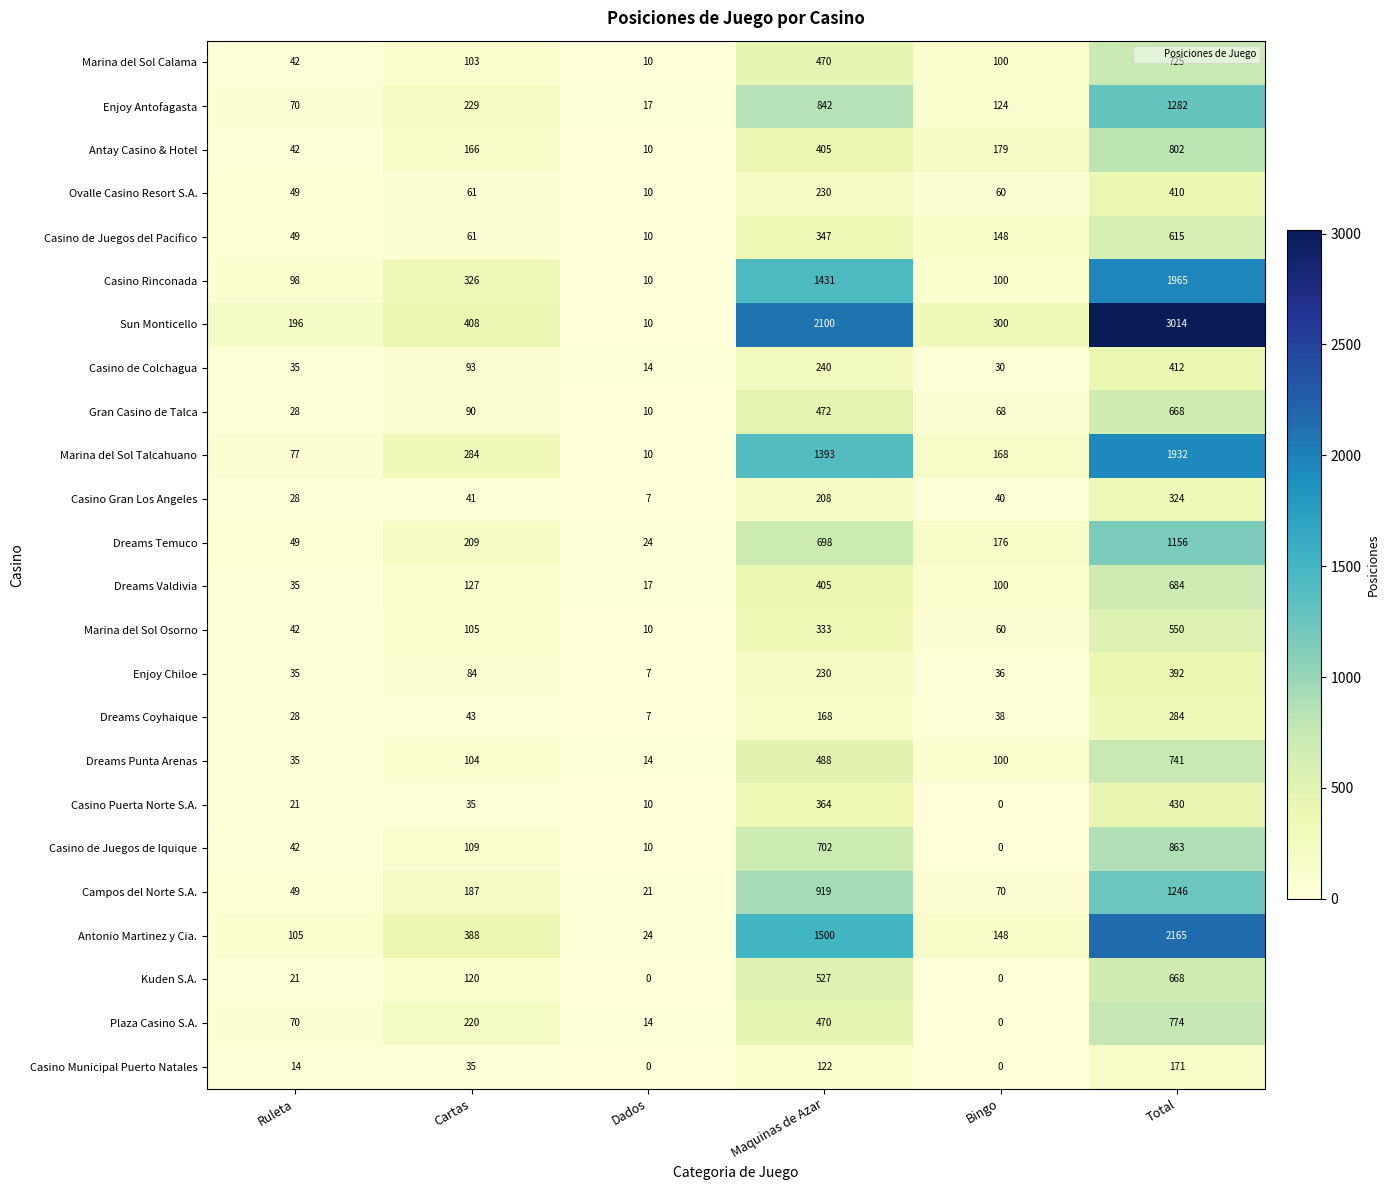

Which series has the largest range (max minus min)?

Sun Monticello